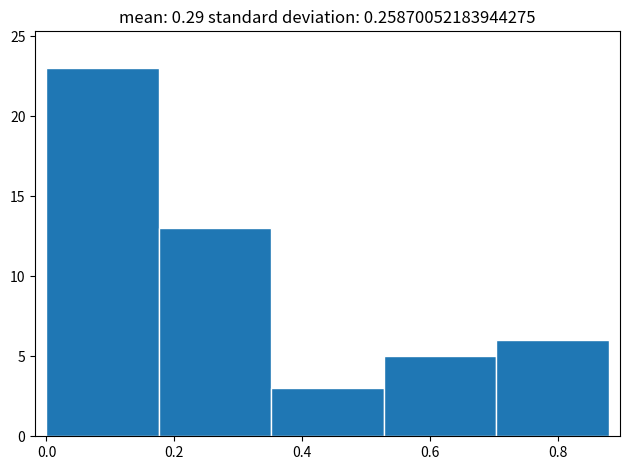

Which range on the x-axis has the tallest bar?

0.000 to 0.176